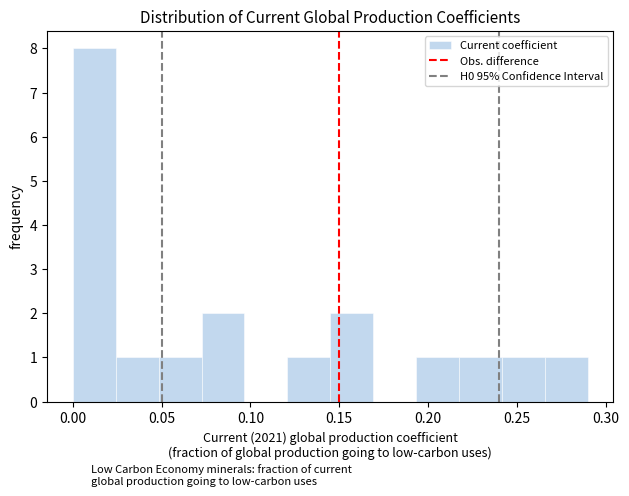

Reading left to right, list every bar in this chart as the range it spans on the x-axis followed by its height. Neither the bar edges nor the heights are printed on the chart, so give them approximately, as read against the axes.

0.000 to 0.025: 8
0.025 to 0.050: 1
0.050 to 0.075: 1
0.075 to 0.095: 2
0.095 to 0.120: 0
0.120 to 0.145: 1
0.145 to 0.170: 2
0.170 to 0.195: 0
0.195 to 0.220: 1
0.220 to 0.240: 1
0.240 to 0.265: 1
0.265 to 0.290: 1